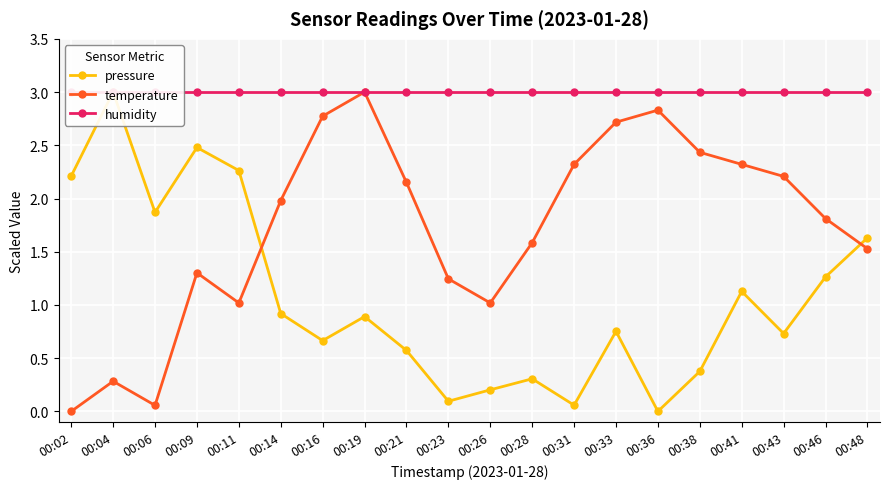

True or false: humidity and temperature intersect in this chart.

False